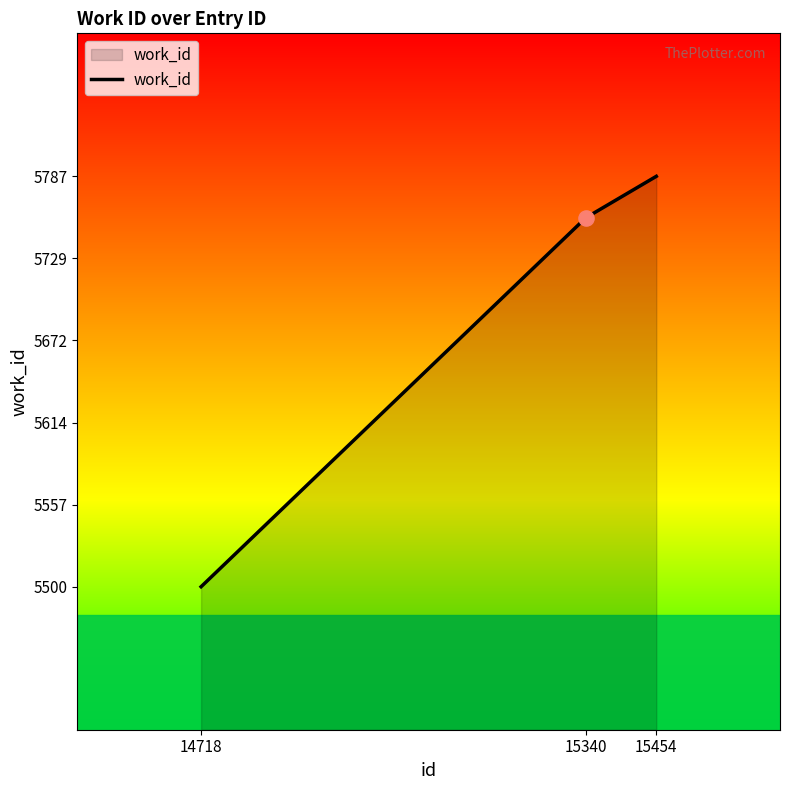

What is the change in value from 15340 to 15454?

+29